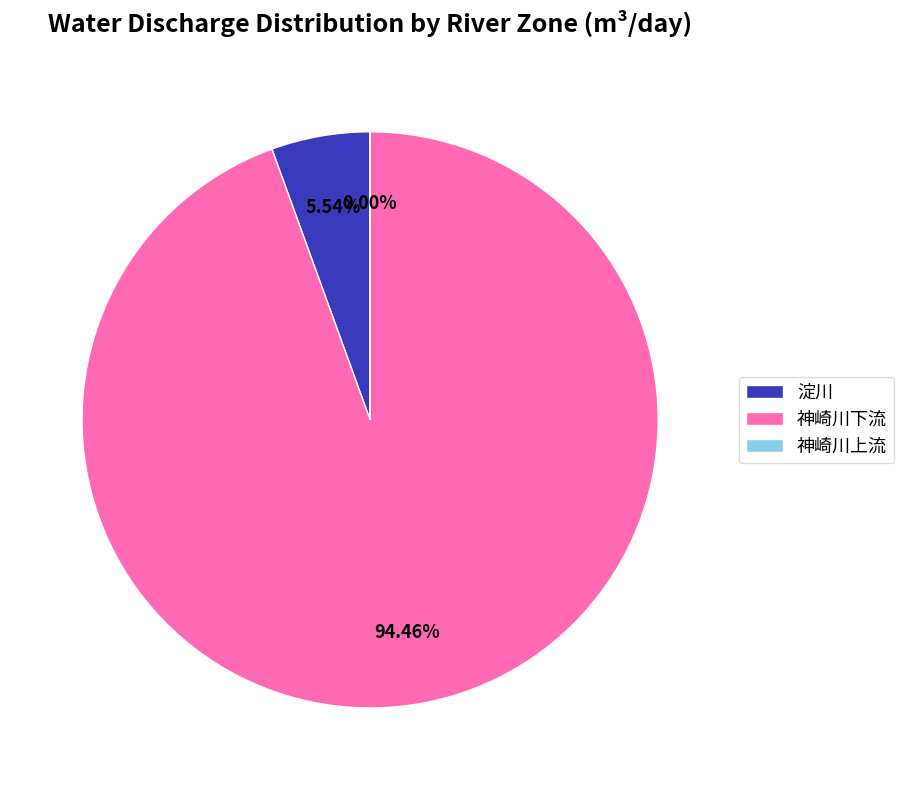

Which has a higher value, 神崎川下流 or 淀川?

神崎川下流